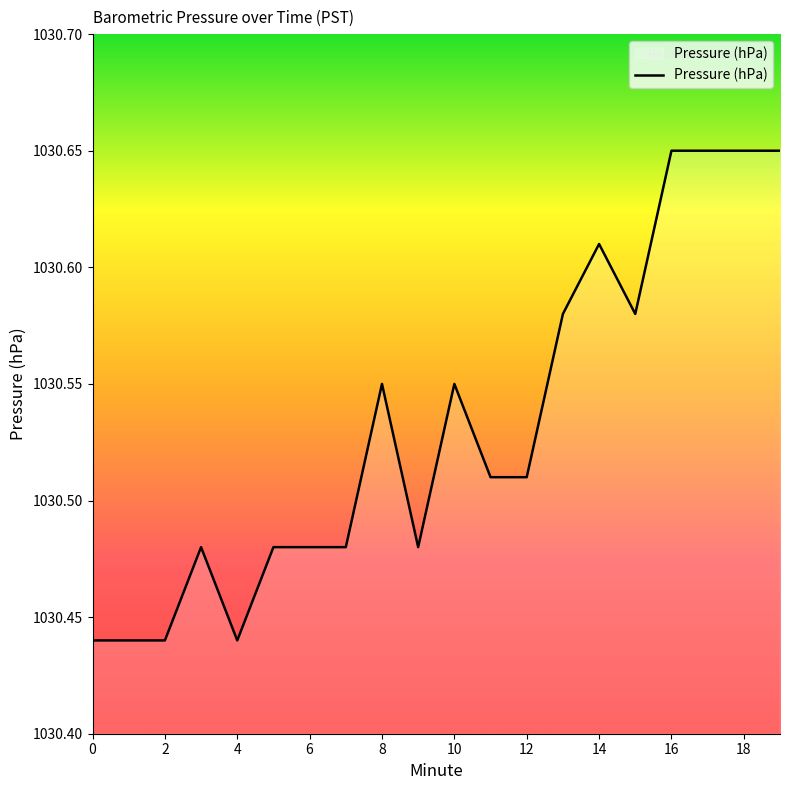

Does the chart have visible grid lines?

No